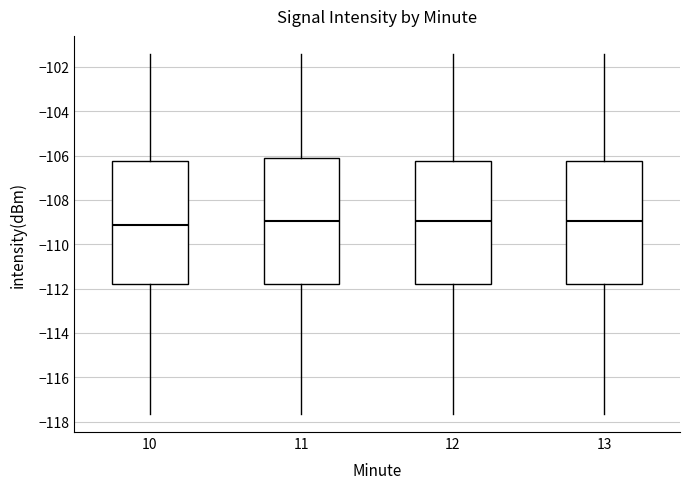

Where is the lower edge of the box at x = 10 on the y-axis? The values are not printed on the chart, so give them approximately, as read against the axis.

-111.8